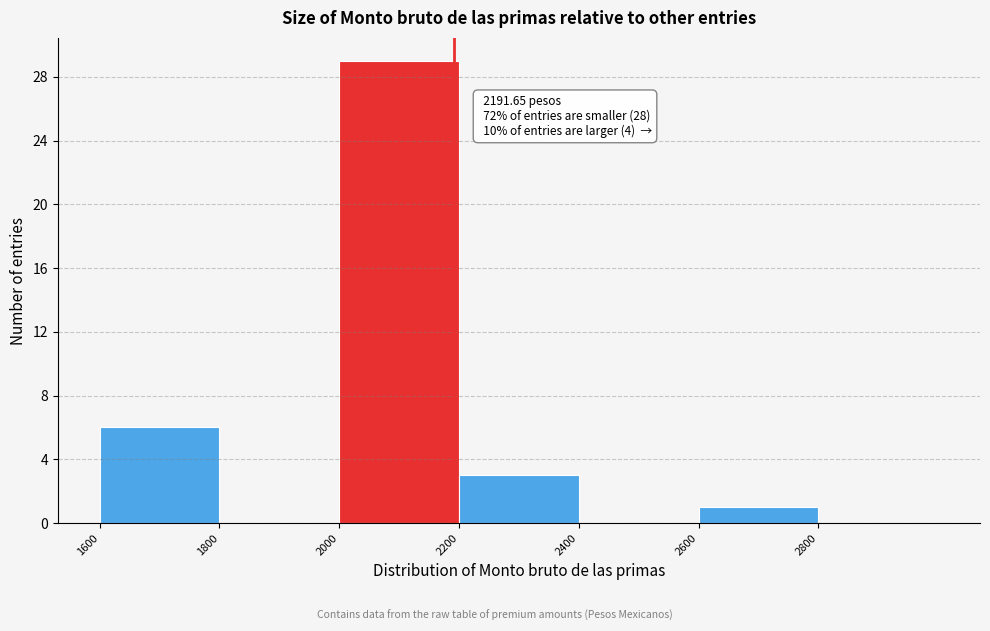

Over which range of the x-axis is the bar tallest?

2000 to 2200